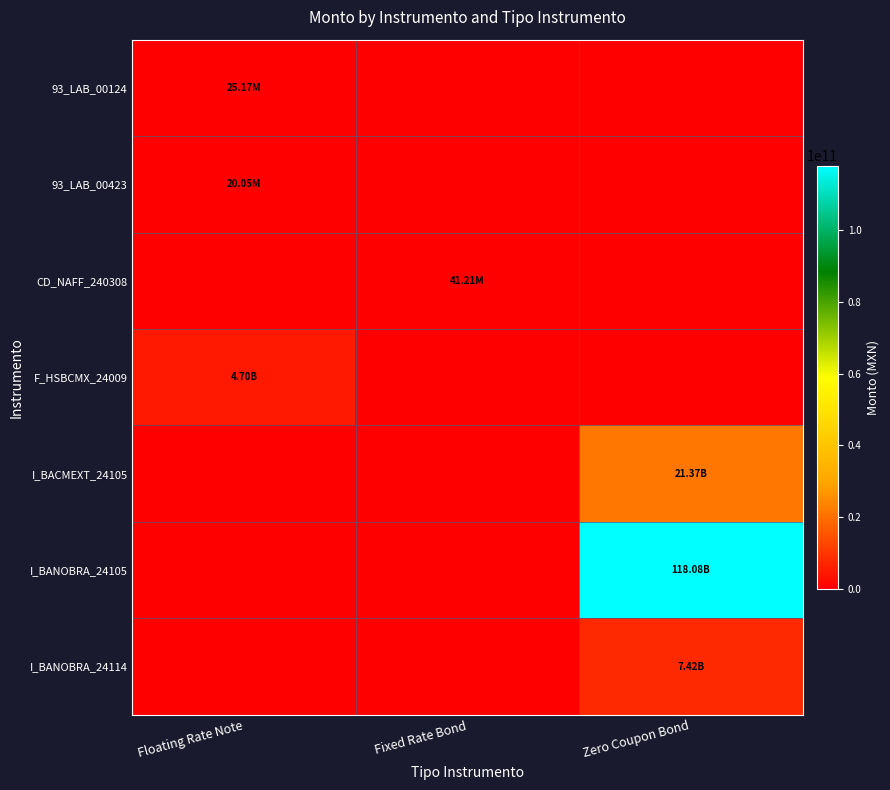

Which category has the lowest value across all series?

Fixed Rate Bond